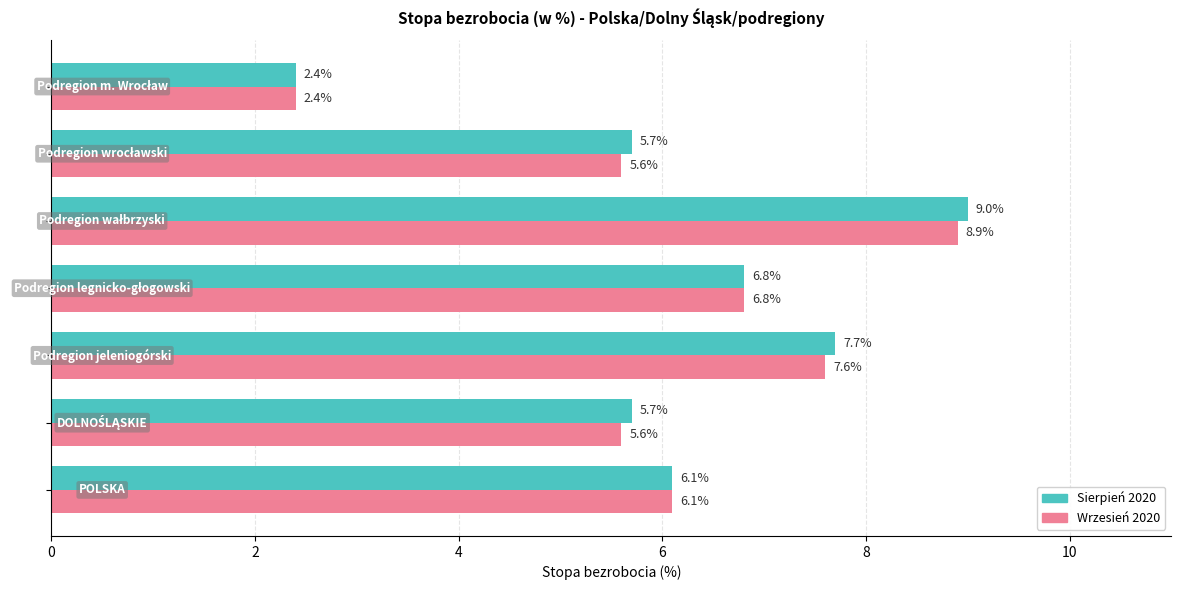

Rank the series by their average value, from highest to lowest.

Sierpień 2020, Wrzesień 2020